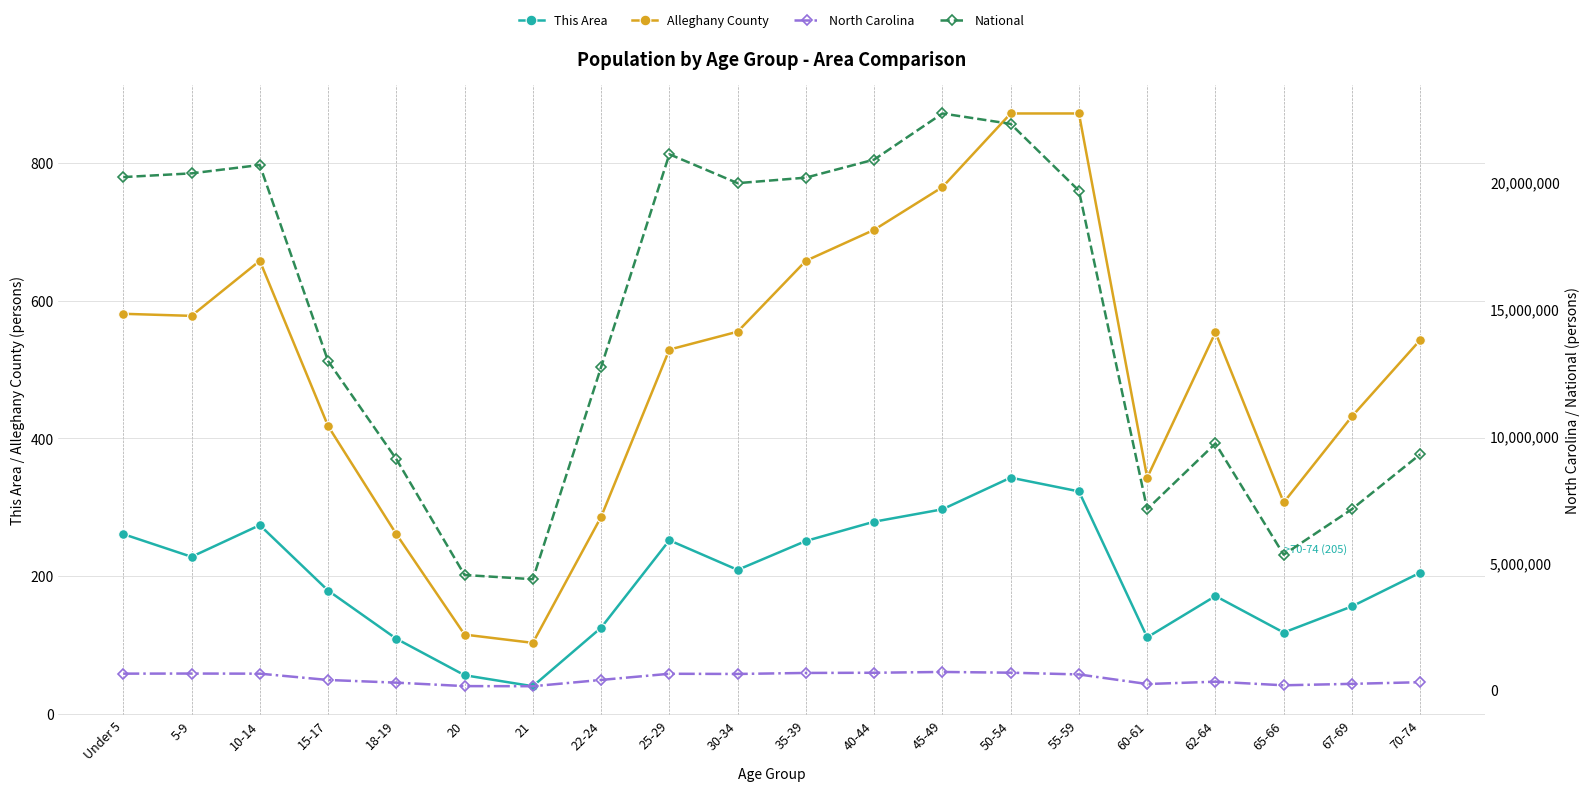

Does the chart have visible grid lines?

Yes